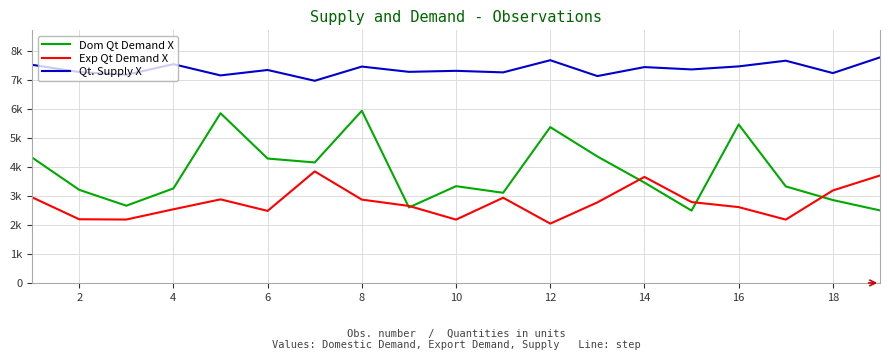

Does the chart have visible grid lines?

Yes